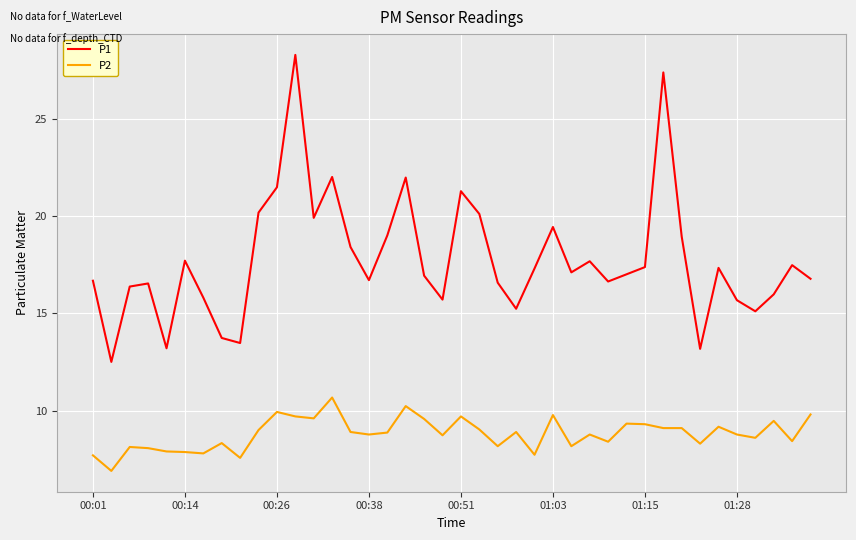

Which series has the largest range (max minus min)?

P1